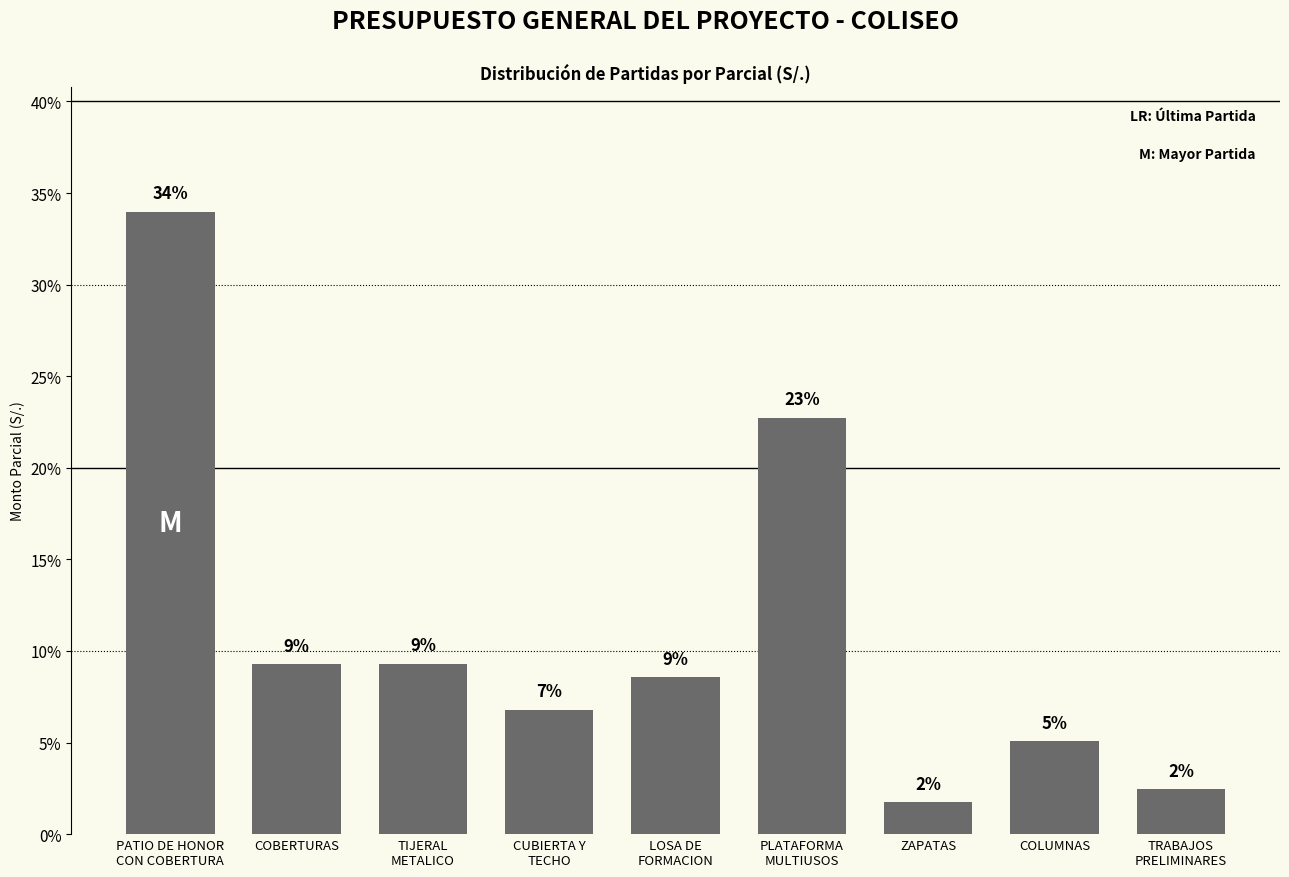

Reading right to left, transcribe all the data shown in this chart.

TRABAJOS
PRELIMINARES=2.5	COLUMNAS=5.1	ZAPATAS=1.7	PLATAFORMA
MULTIUSOS=22.7	LOSA DE
FORMACION=8.6	CUBIERTA Y
TECHO=6.8	TIJERAL
METALICO=9.3	COBERTURAS=9.3	PATIO DE HONOR
CON COBERTURA=34.0